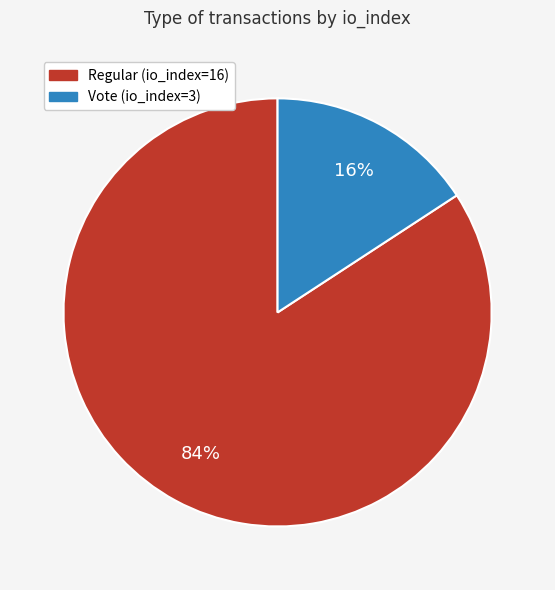

Which has a higher value, Regular (io_index=16) or Vote (io_index=3)?

Regular (io_index=16)